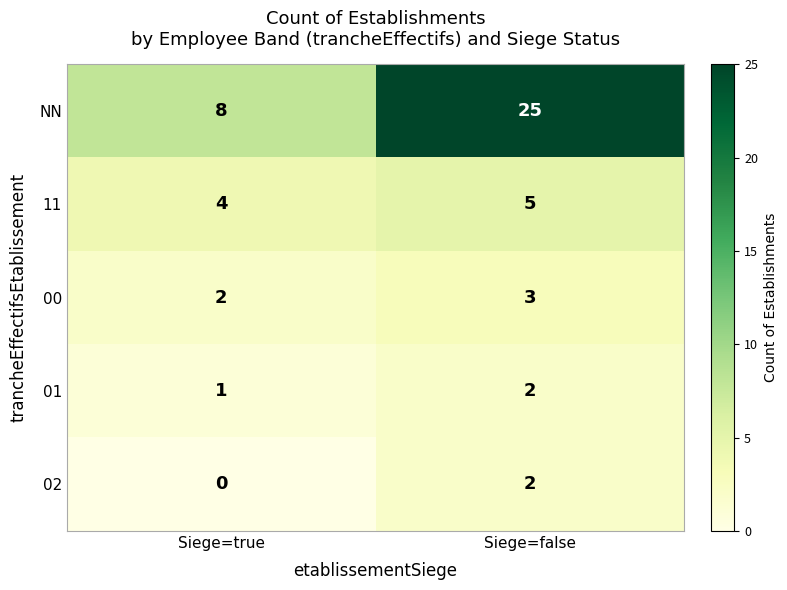

Reading right to left, extract all data points from this chart.

NN: 25	8
11: 5	4
00: 3	2
01: 2	1
02: 2	0